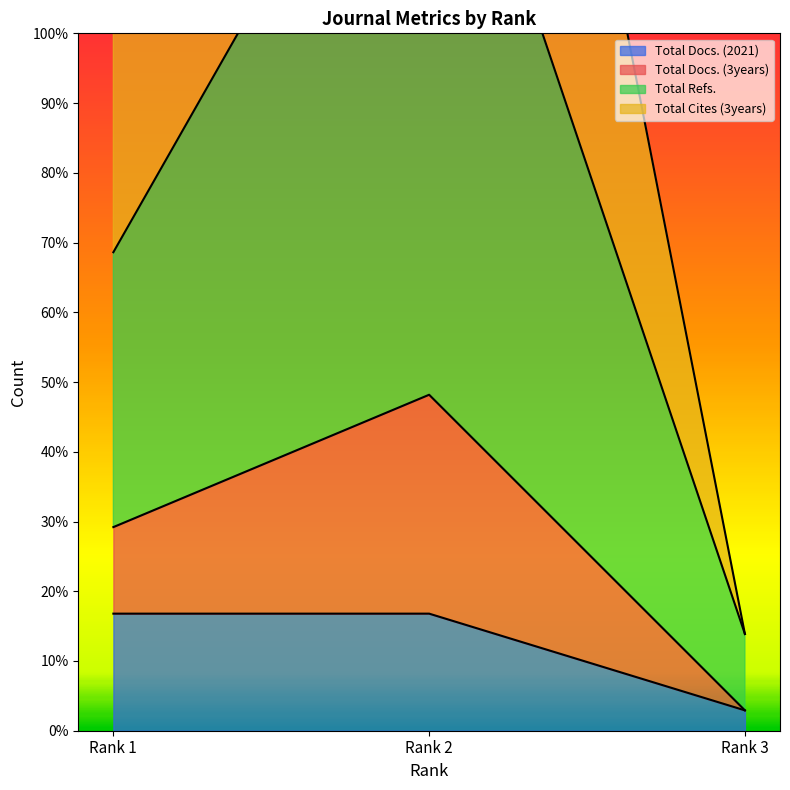

The value of Total Docs. (3years) at Rank 2 is 1.5. True or false?

True